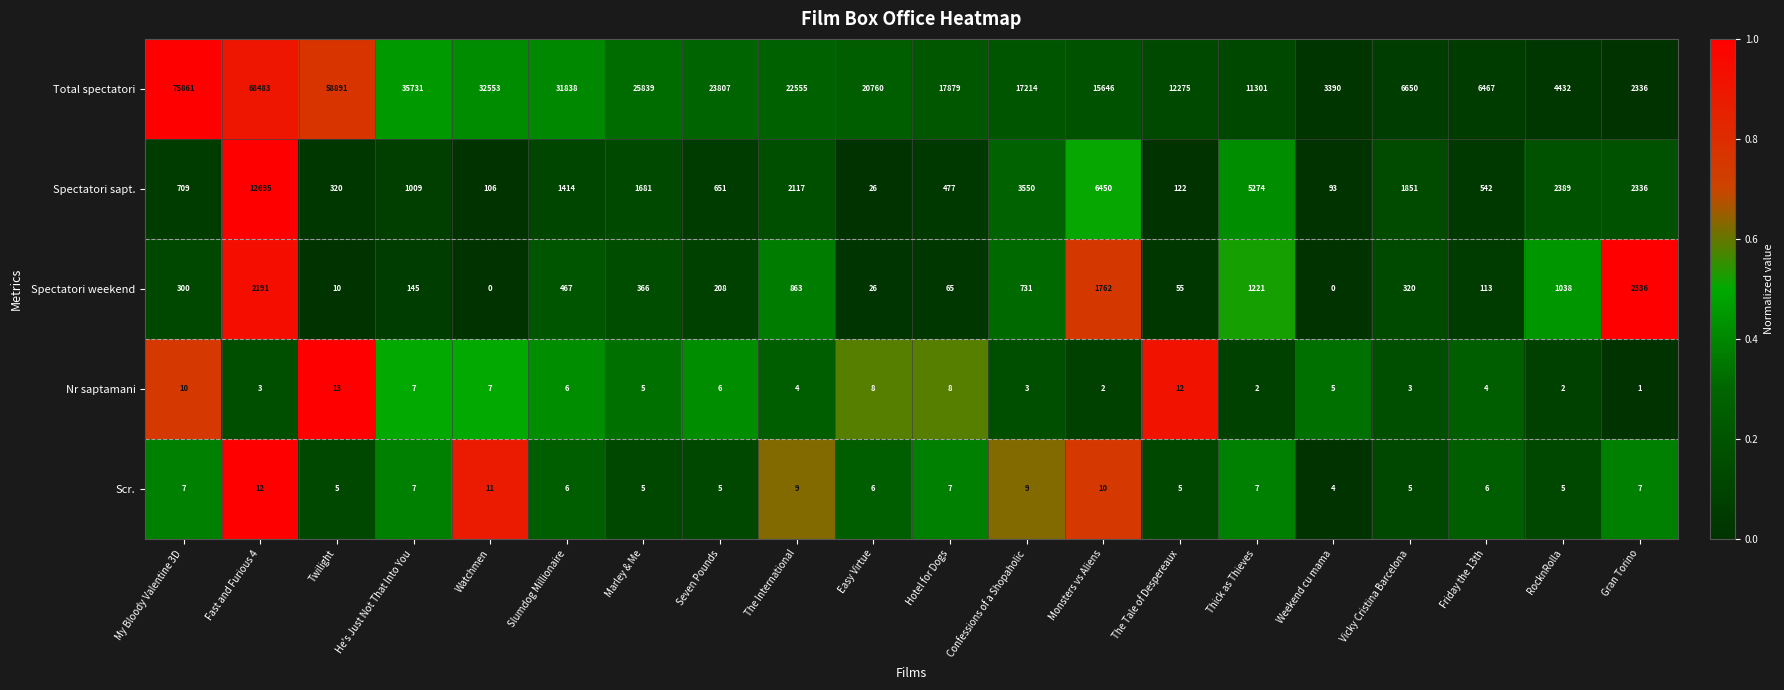

What is the sum of the Scr. values at Hotel for Dogs and My Bloody Valentine 3D?

14